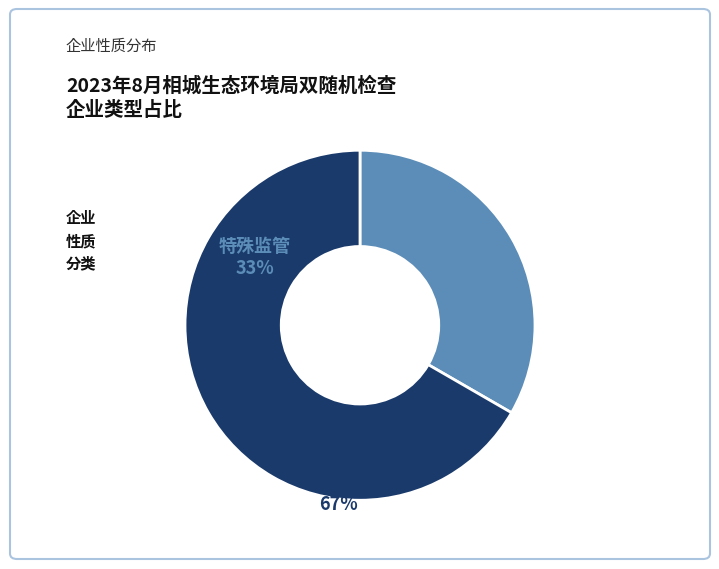

Which category accounts for the majority?

重点企业